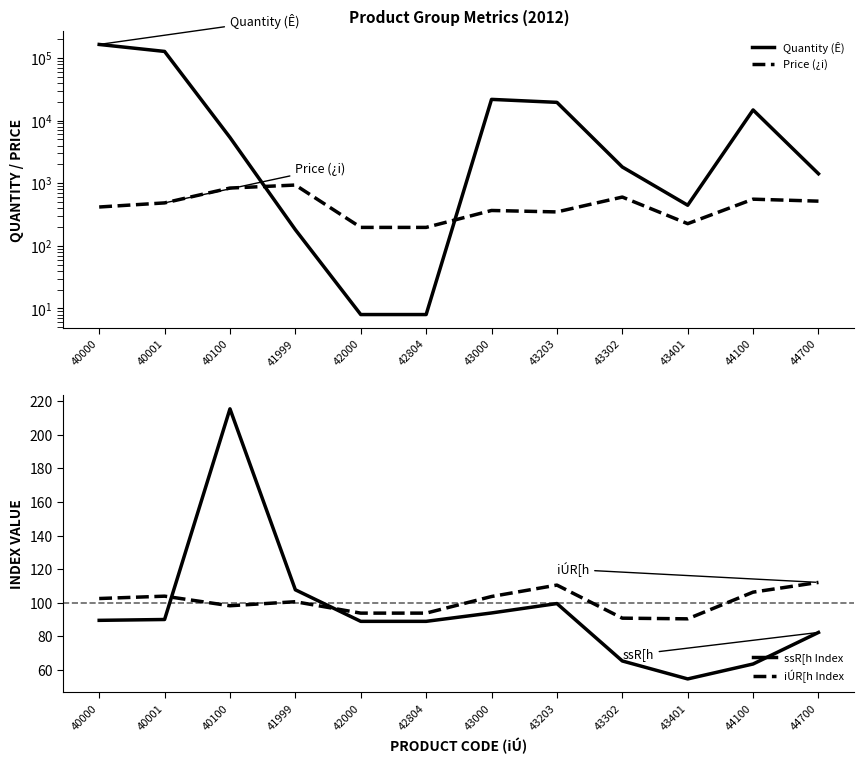

Which series has the largest total across all categories?

Quantity (Ê)